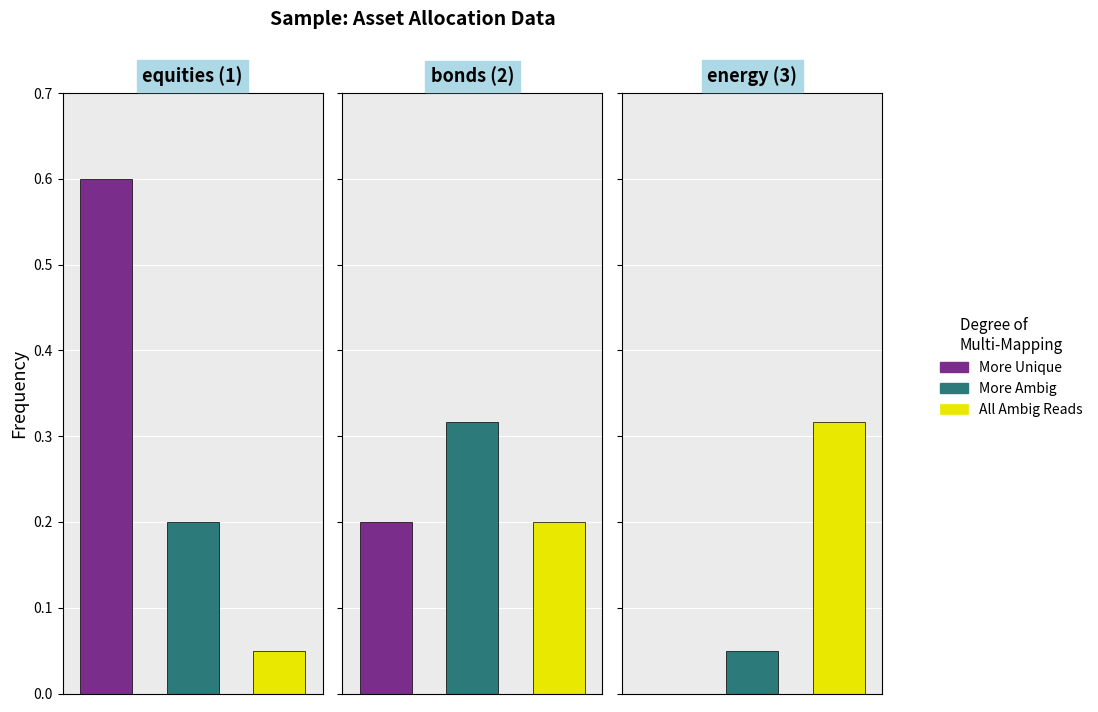

The value at equities (1) is 0.6. True or false?

True